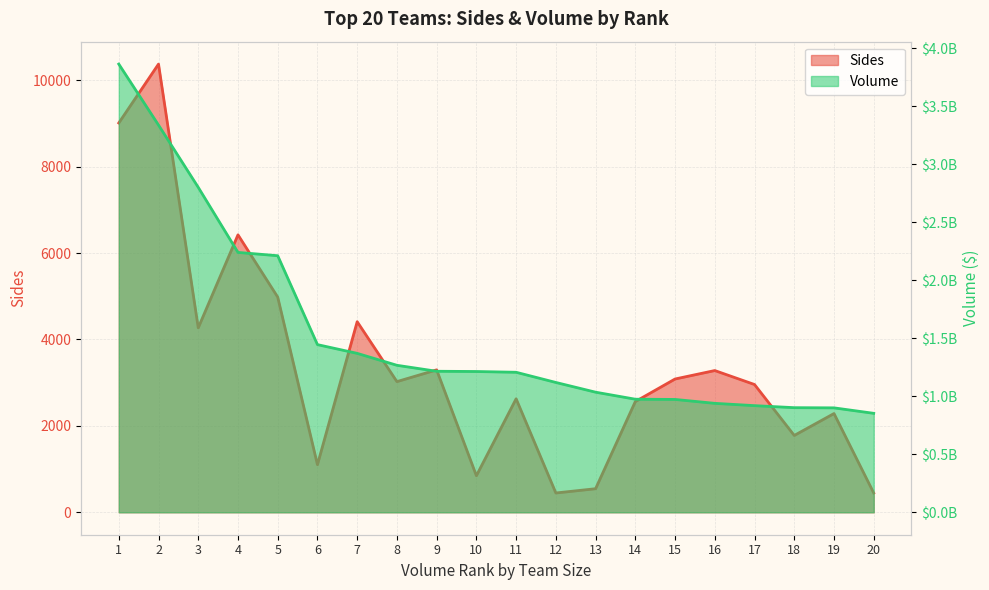

Is it true that Sides equals 160.0 at 13?

False